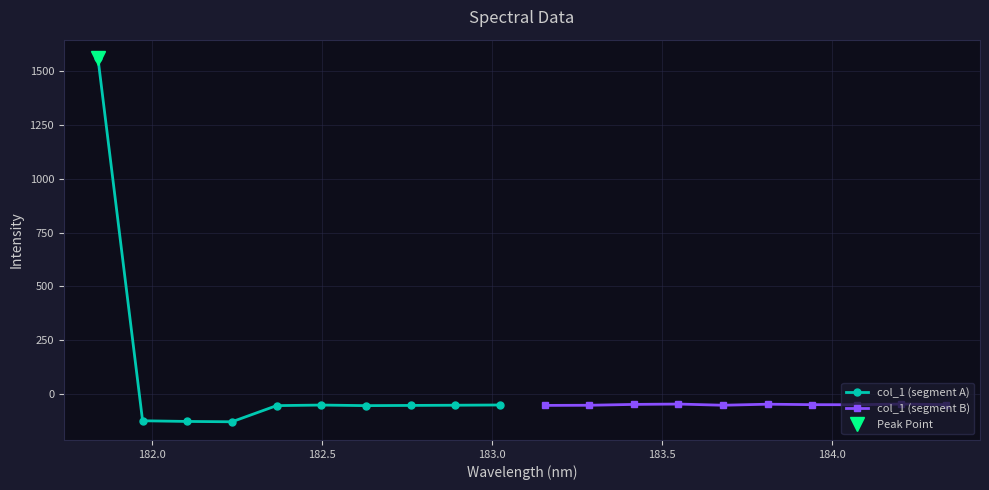

What is the difference between the maximum and second lowest values in the col_1 (segment B) series?

5.6